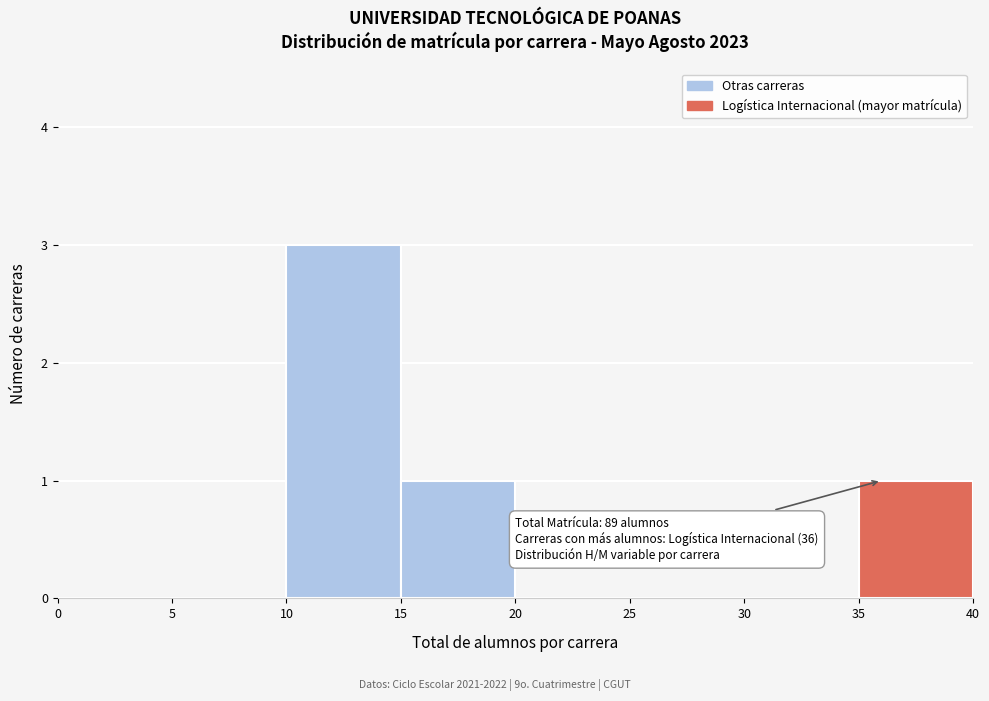

Over which range of the x-axis is the bar tallest?

10 to 15